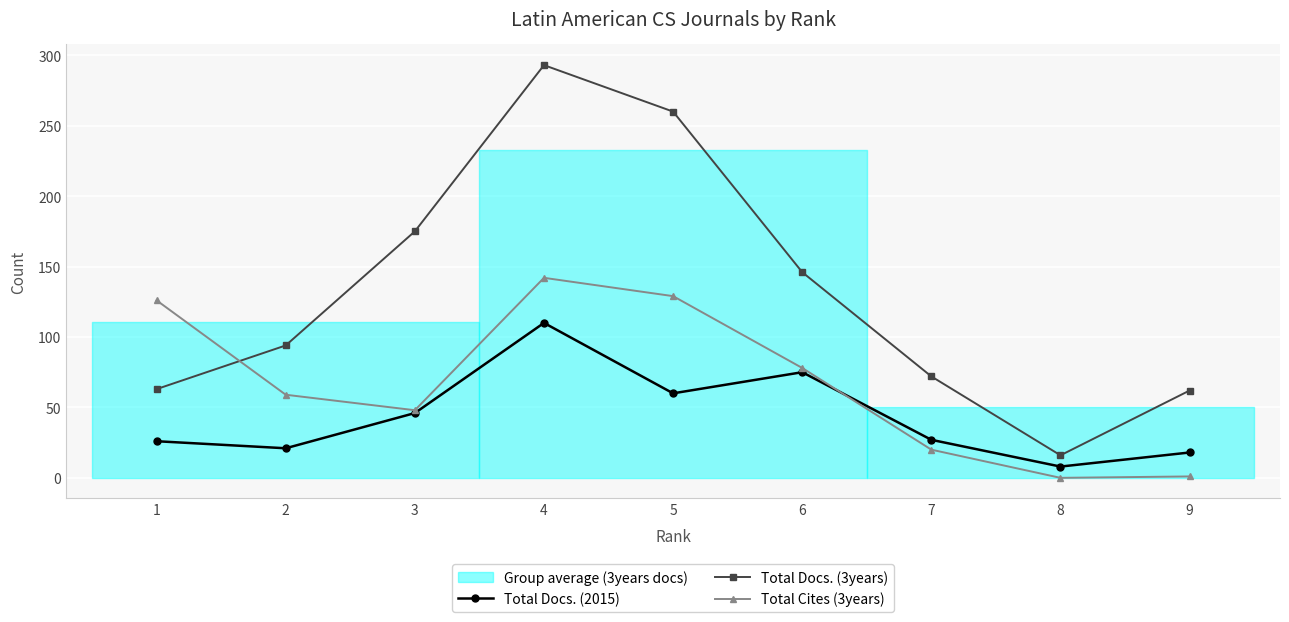

Where do Total Cites (3years) and Total Docs. (3years) first cross each other?

1 and 2